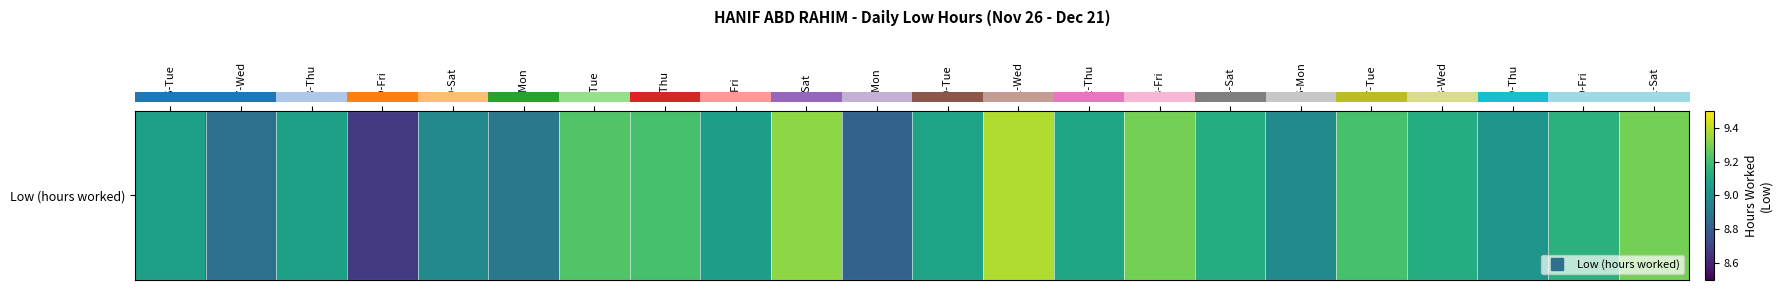

Reading right to left, extract all data points from this chart.

21-Sat=9.3	20-Fri=9.1	19-Thu=9.0	18-Wed=9.1	17-Tue=9.2	16-Mon=9.0	14-Sat=9.1	13-Fri=9.3	12-Thu=9.1	11-Wed=9.4	10-Tue=9.1	9-Mon=8.8	7-Sat=9.3	6-Fri=9.1	5-Thu=9.2	3-Tue=9.2	2-Mon=8.9	30-Sat=9.0	29-Fri=8.7	28-Thu=9.1	27-Wed=8.9	26-Tue=9.1